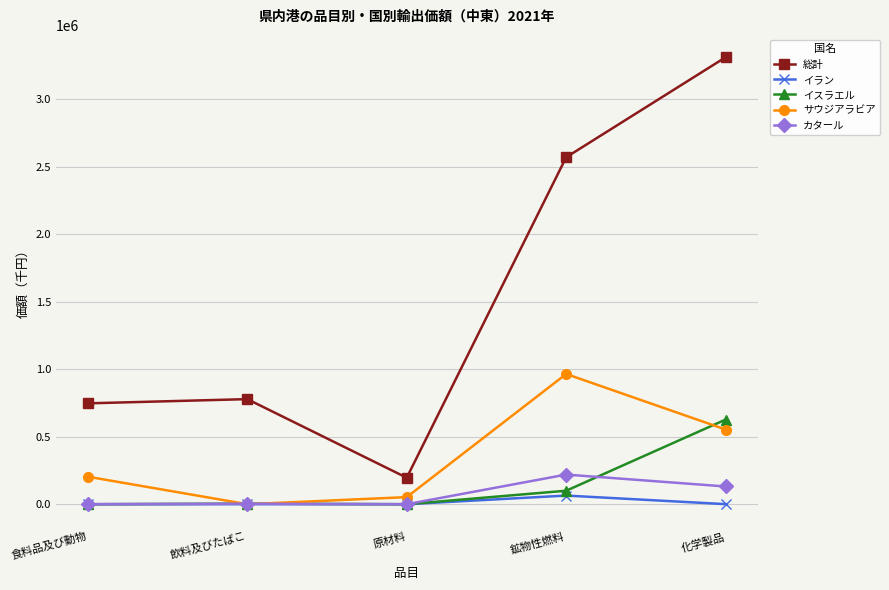

What is the label of the 3rd point from the left?

原材料